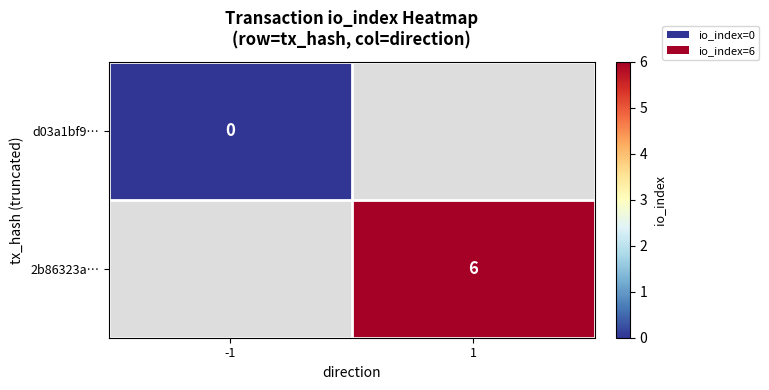

Where is d03a1bf9… nearest to the value 0?

-1